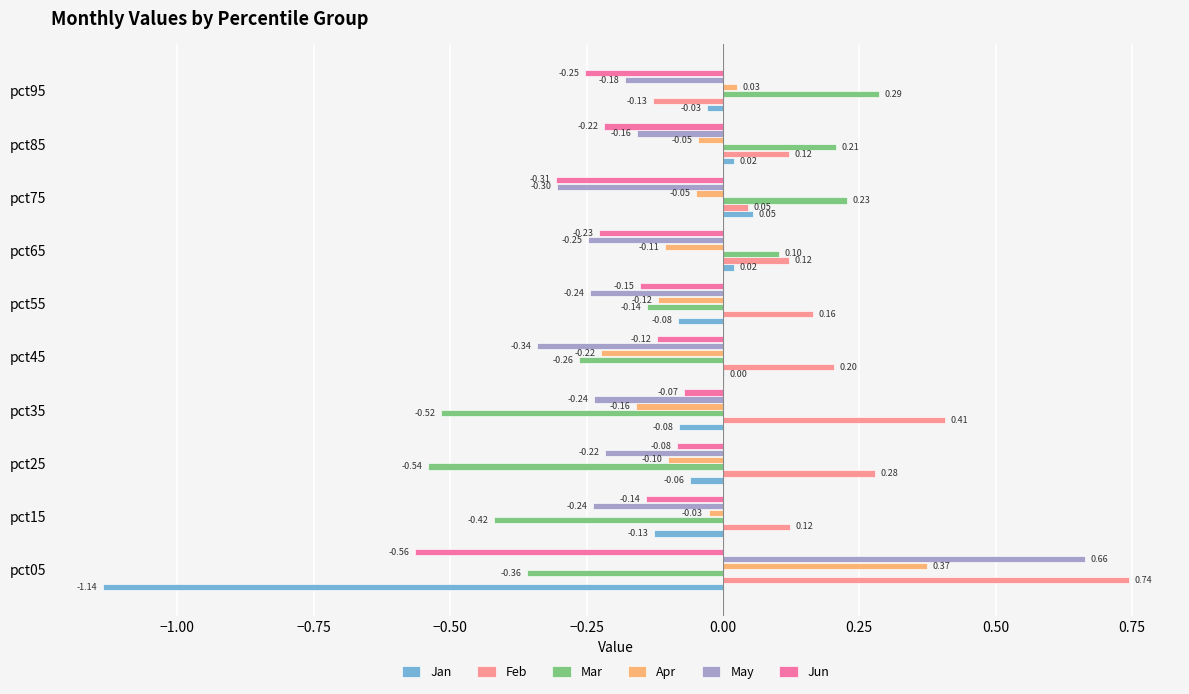

At which category is the sum across all series the highest?

pct85